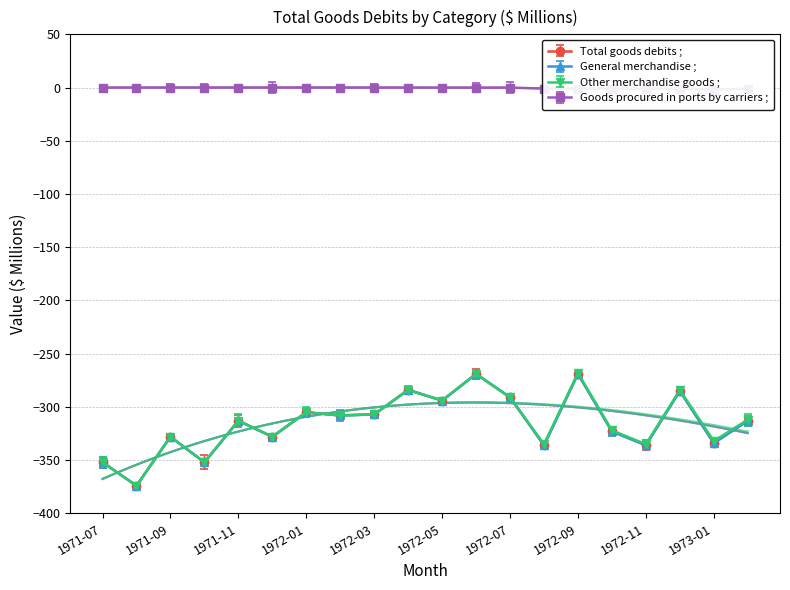

What is the value of the General merchandise ; point at the 18th from the left?

-285